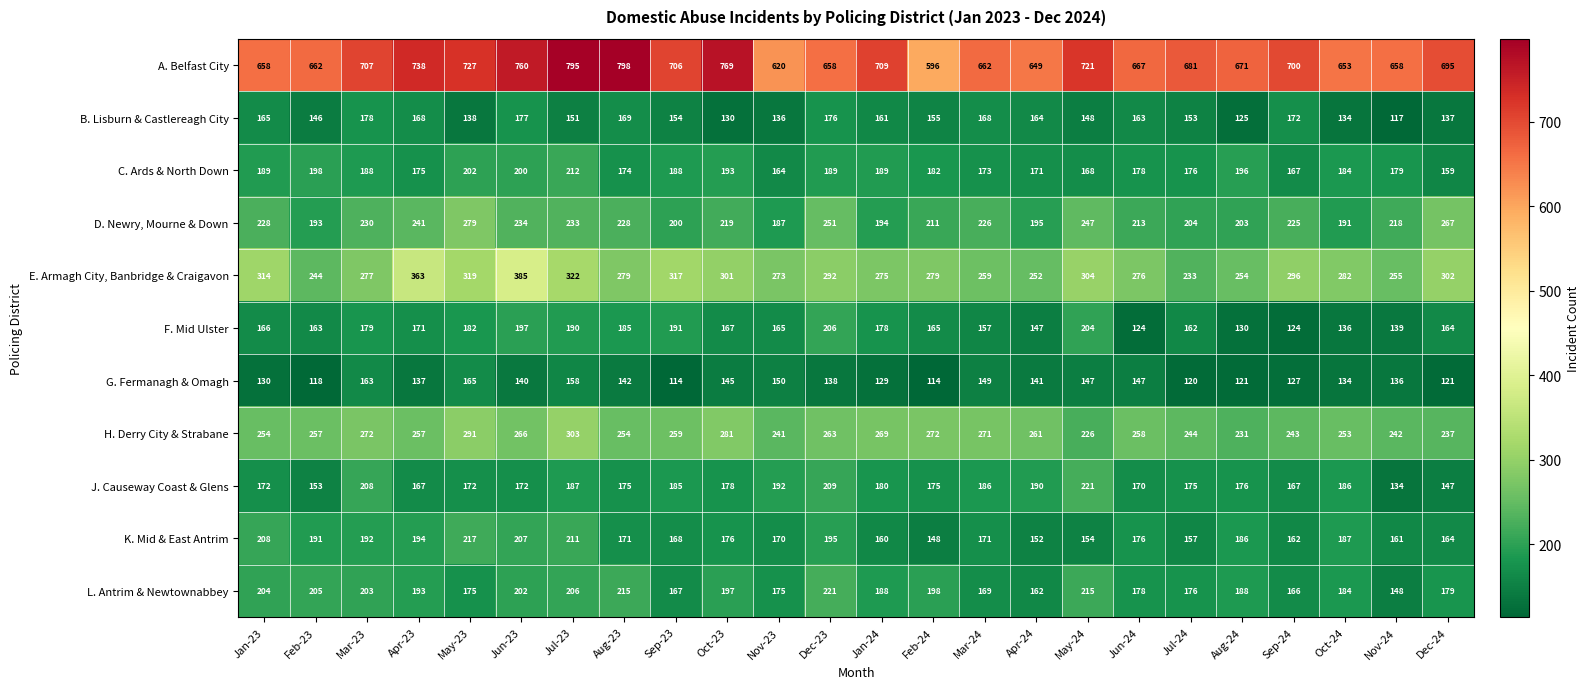

How many categories are shown in the chart?

24